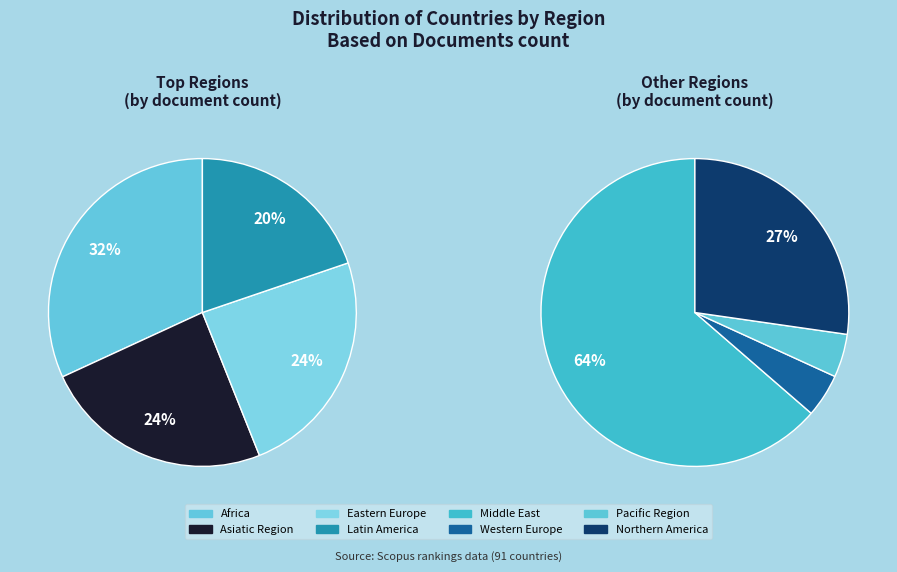

How many segments does this pie chart have?

8